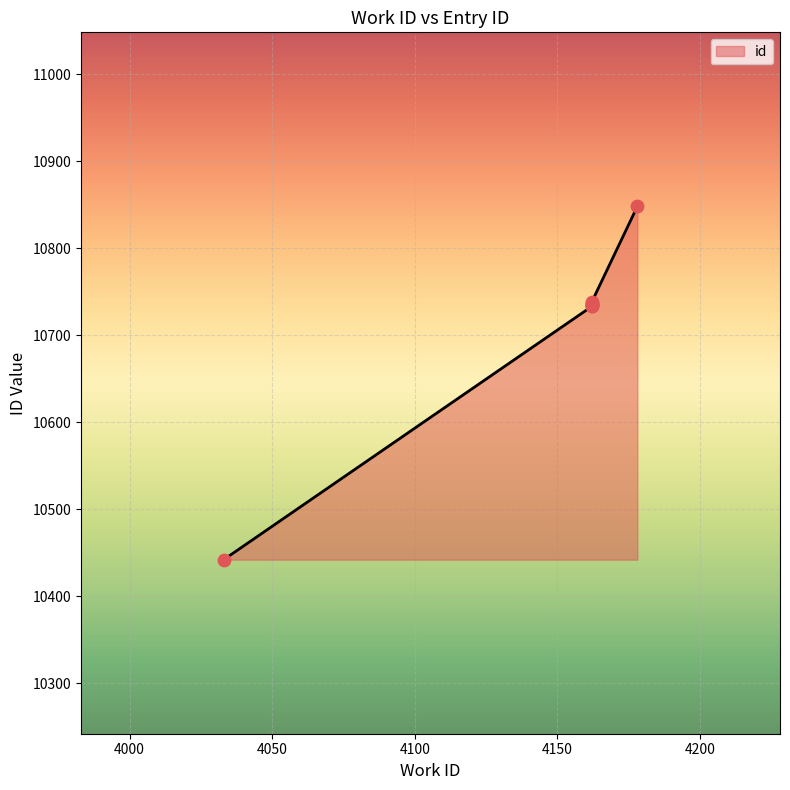

What is the change in value from 4162 to 4162?

+2